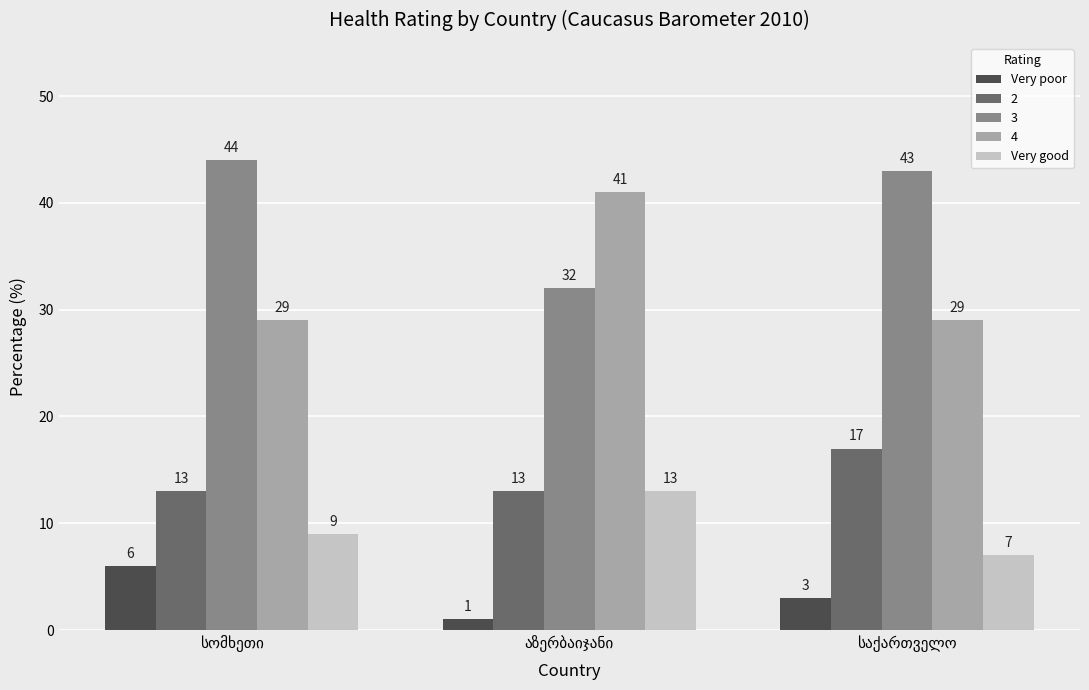

Rank the series by their maximum value, from highest to lowest.

3, 4, 2, Very good, Very poor